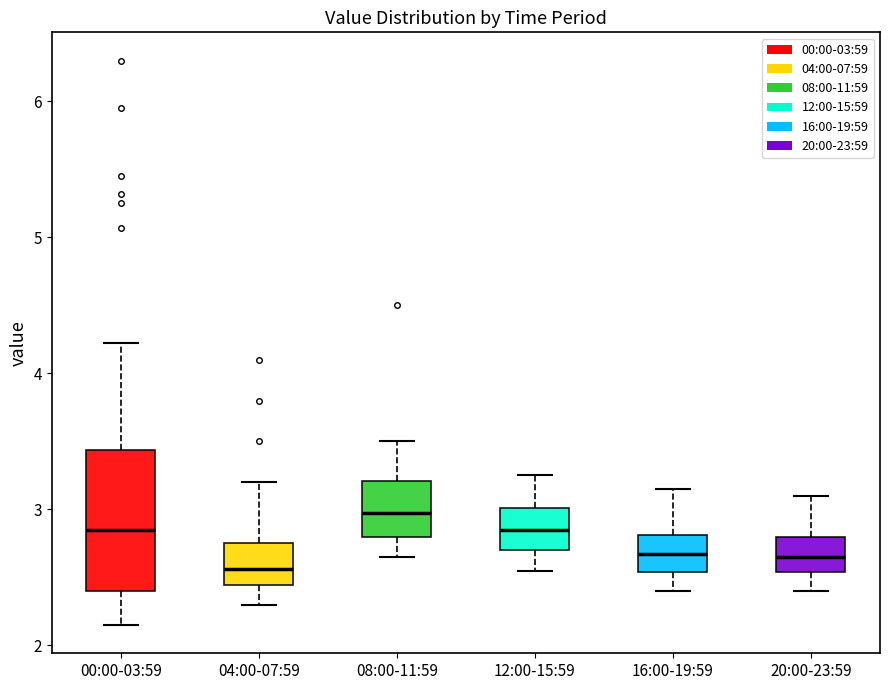

Where does the lower whisker of the box for 00:00-03:59 end on the y-axis? The values are not printed on the chart, so give them approximately, as read against the axis.

2.2